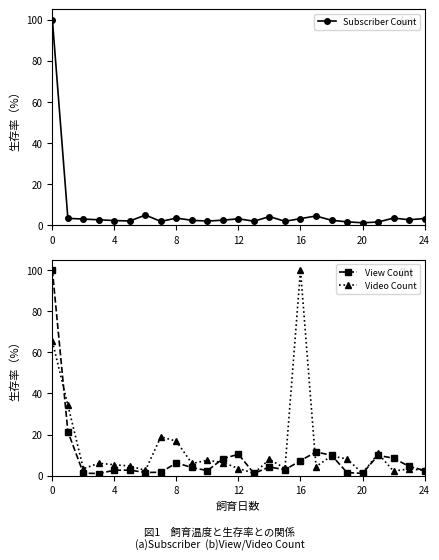

At which label does Video Count reach its peak?

16